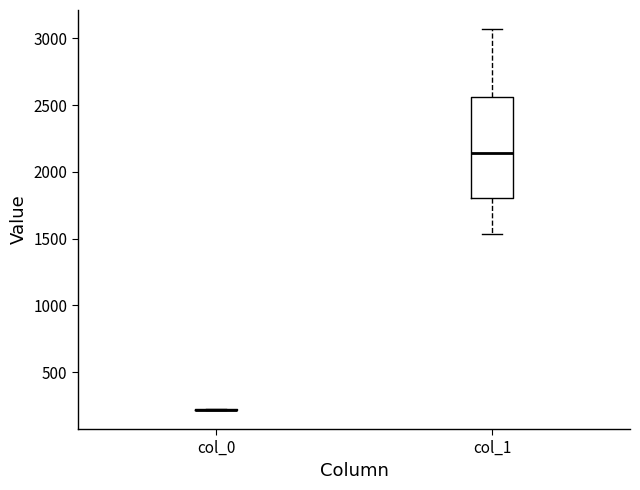

Reading left to right, transcribe this box plot: for each box, give where its median line is, the range the box spans, and where its two whiskers end, as read against the y-axis. The values are not printed on the chart, so give them approximately, as read against the axis.

col_0: box collapsed to a line at 200, whiskers 200 to 200
col_1: median 2150, box 1800 to 2550, whiskers 1550 to 3050